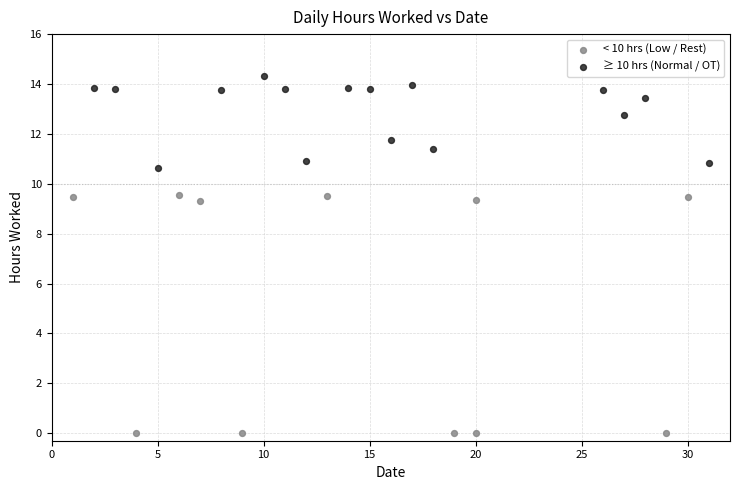

Which series has the largest Y range (max minus min)?

< 10 hrs (Low / Rest)